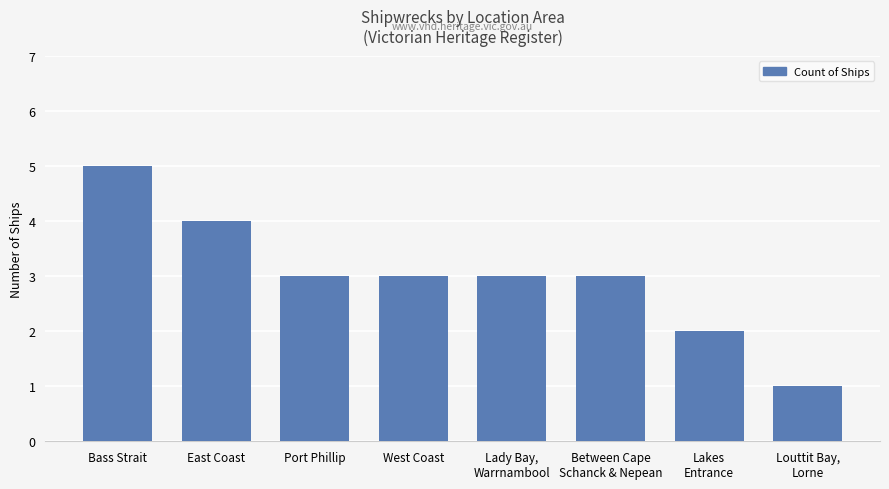

How many values are between 3 and 4?

5